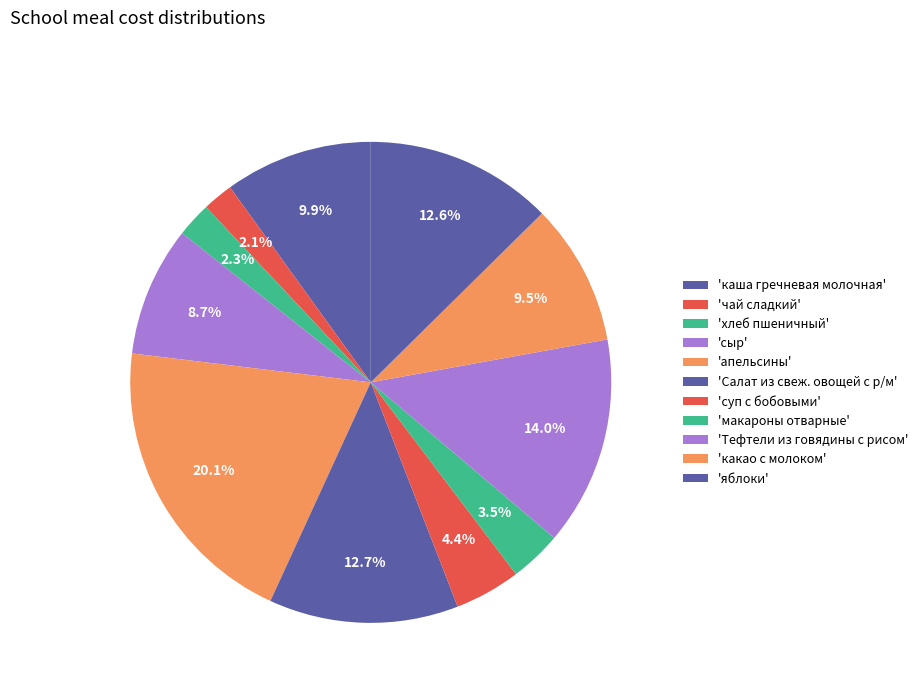

To the nearest percent, what is the difference between the largest and smallest slice percentages?

18%